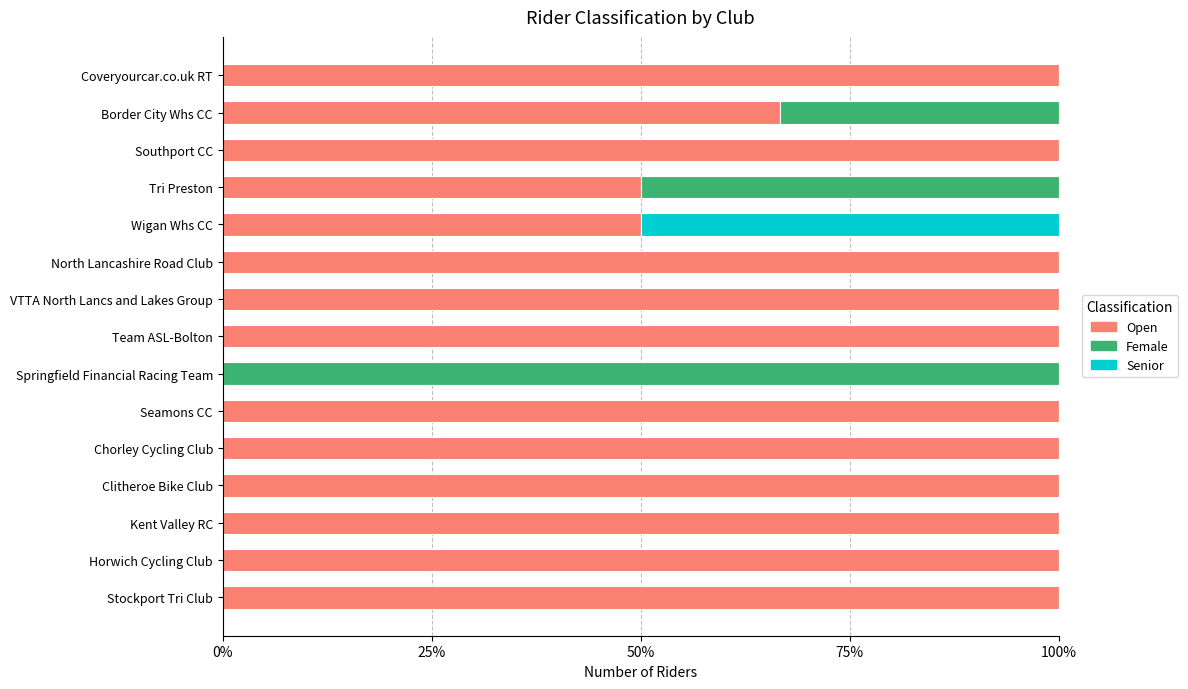

What is the sum of the Open values at Border City Whs CC and Wigan Whs CC?

116.7